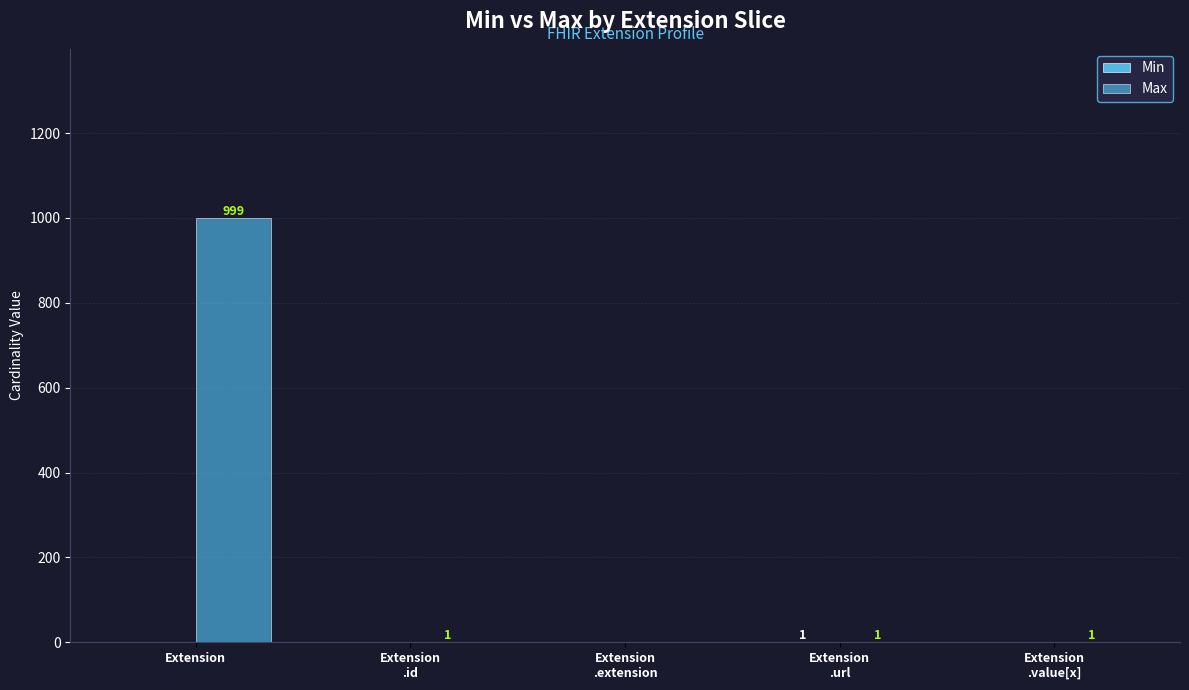

What is the maximum value for Max?

999